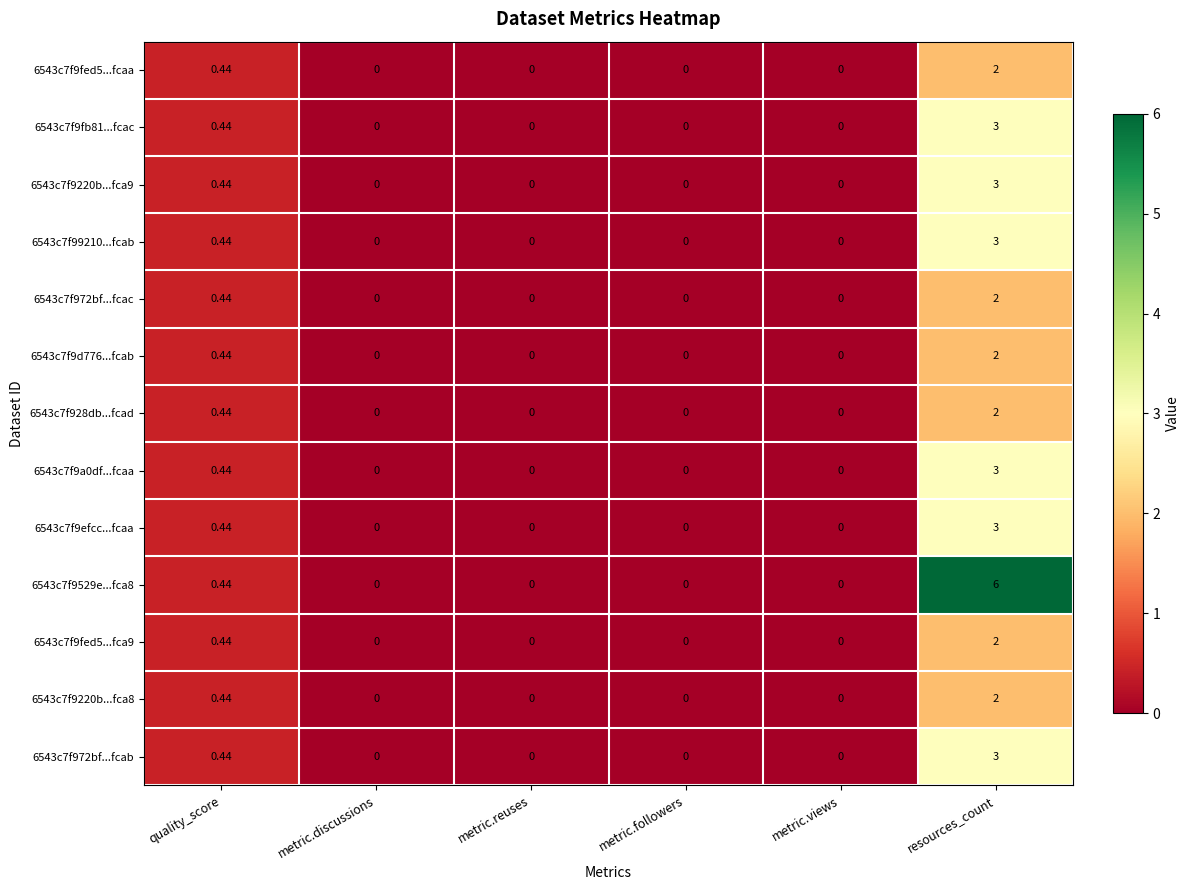

At which label is 6543c7f9a0df...fcaa closest to 1?

quality_score